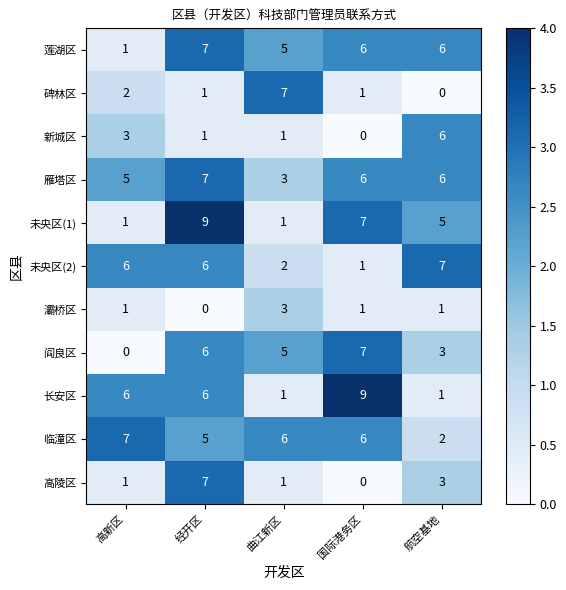

The value of 莲湖区 at 航空基地 is 6. True or false?

True